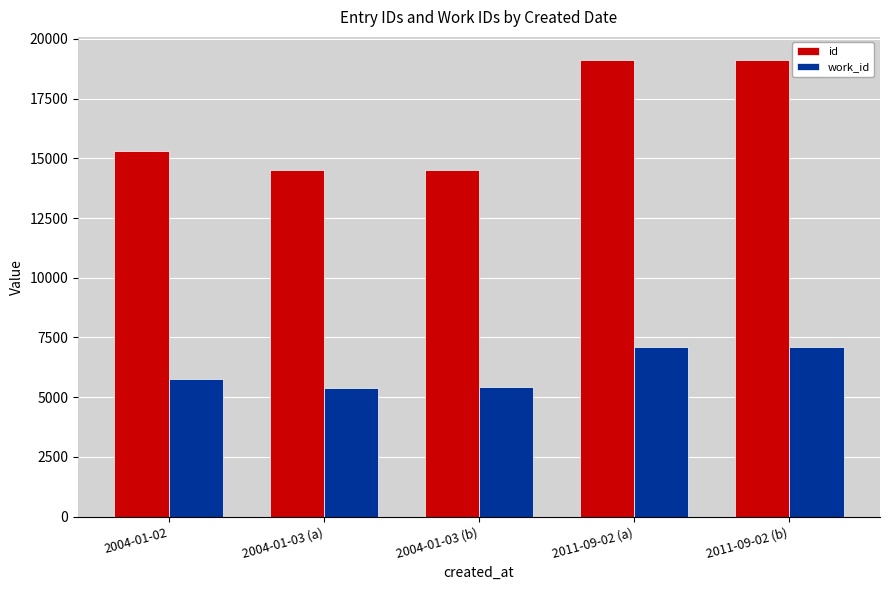

What is the value of the id bar at the 3rd from the left?

14500